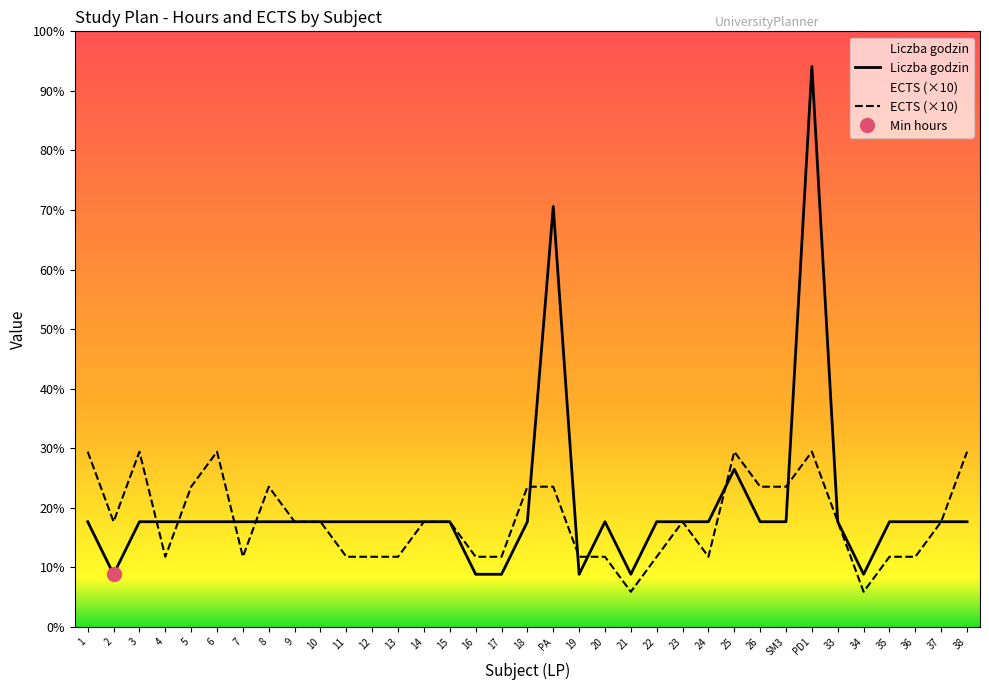

Which category has the highest value across all series?

PD1